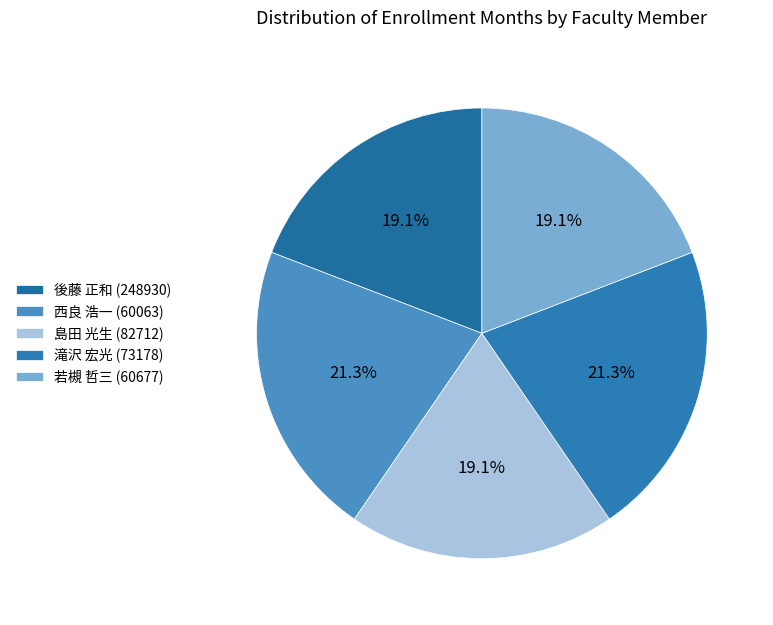

Which slice is the smallest?

後藤 正和 (248930)